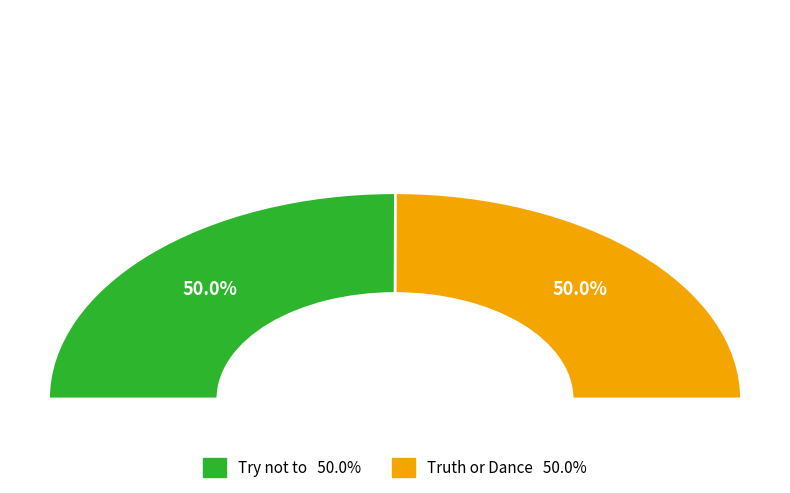

What percentage is the Try not to slice, to the nearest percent?

50%